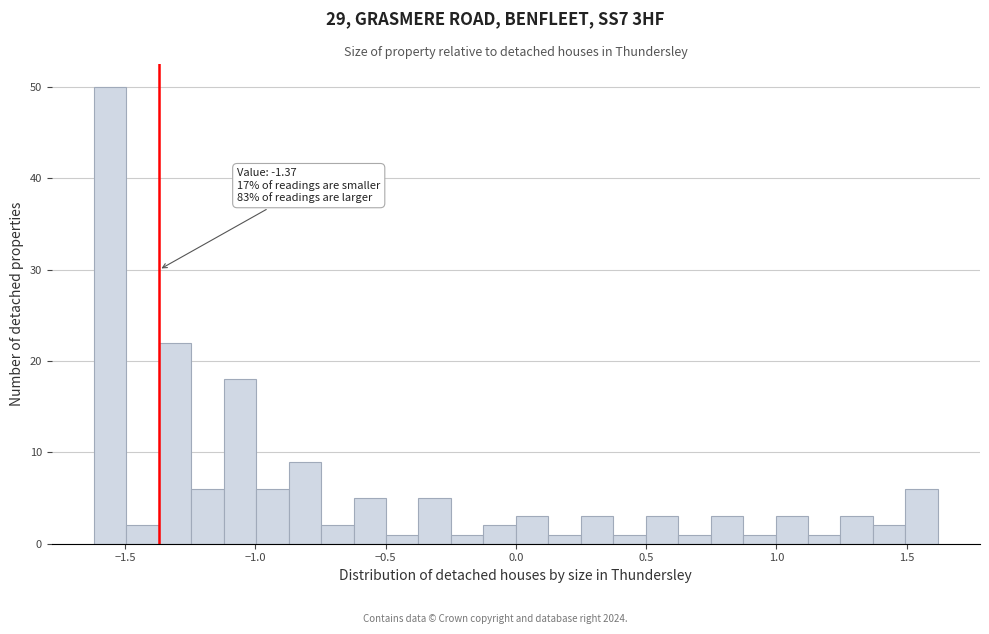

Read against the x-axis, roughly where is the centre of the tallest bar?

-1.55